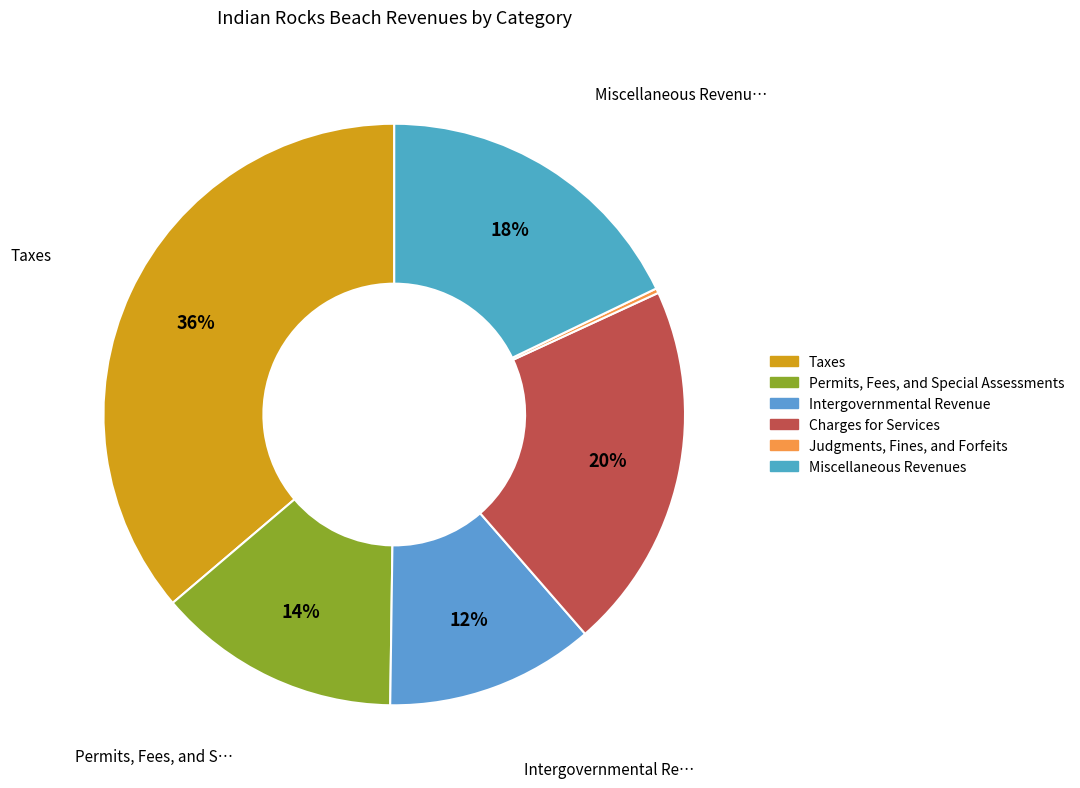

Count the number of slices in the pie.

6